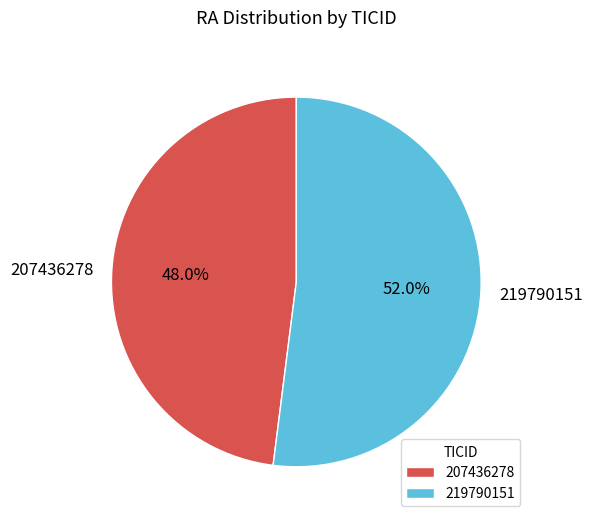

Between 207436278 and 219790151, which is larger?

219790151